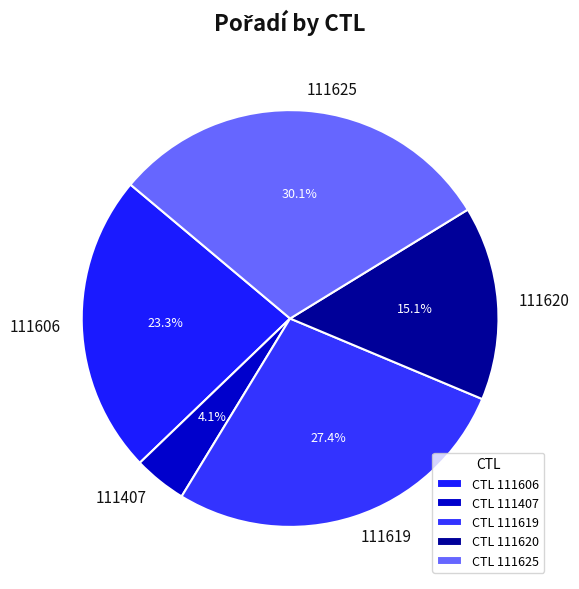

Does 111620 account for over 50% of the chart?

No